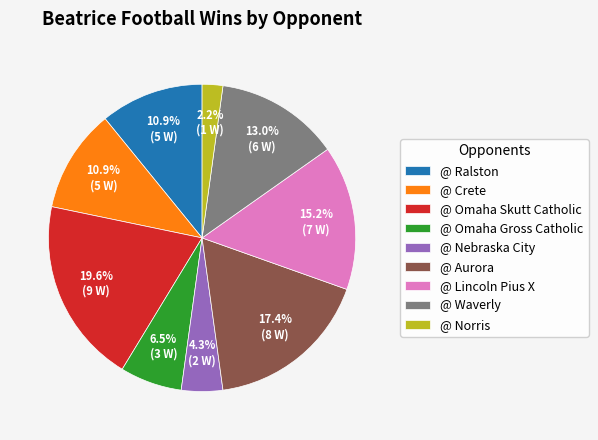

Is there any slice that represents more than half of the pie?

No